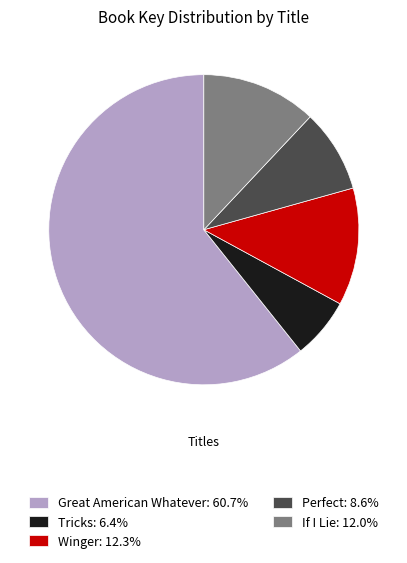

Which category has the smallest portion of the pie?

Tricks